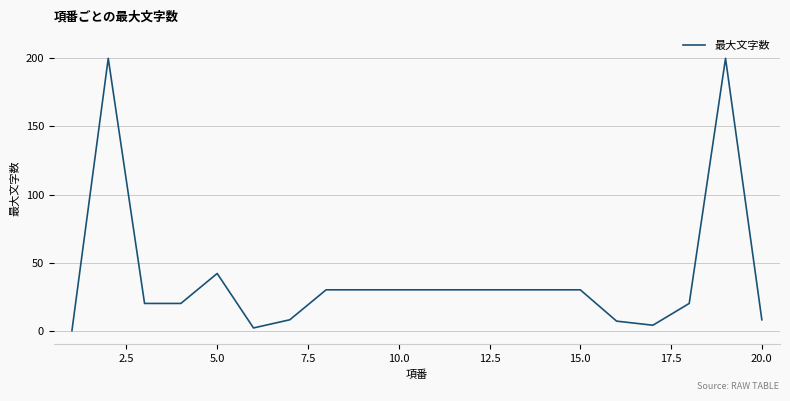

What is the difference between the maximum and minimum values?

200